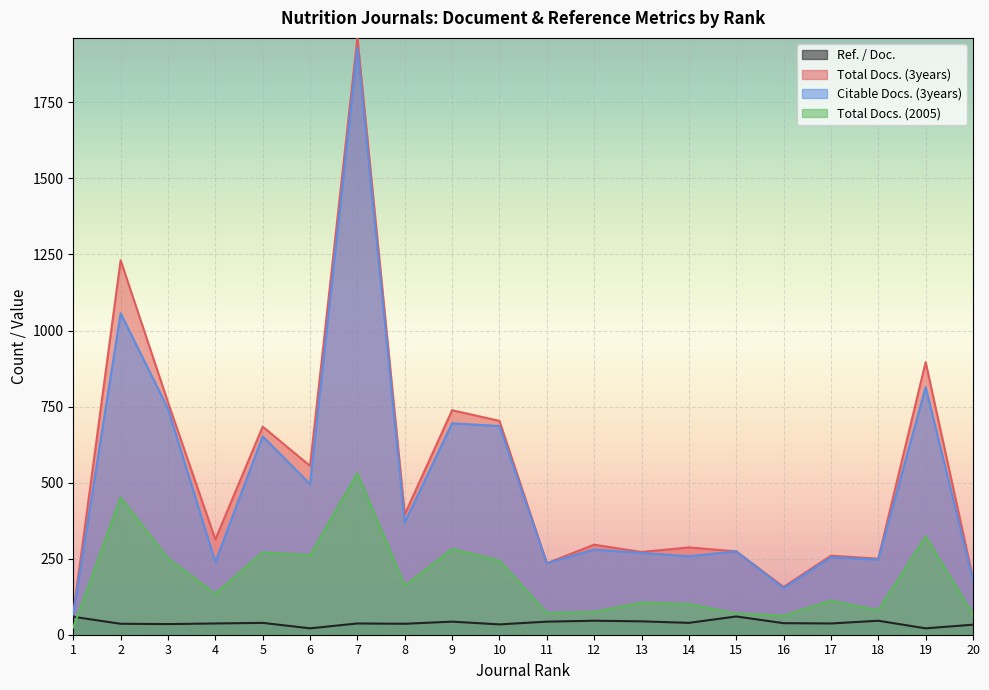

Reading left to right, extract all data points from this chart.

Ref. / Doc.: 1=59	2=36	3=35	4=37	5=39	6=21	7=37	8=36	9=43	10=34	11=43	12=46	13=44	14=39	15=60	16=38	17=37	18=46	19=21	20=33
Total Docs. (3years): 1=70	2=1231	3=764	4=313	5=684	6=555	7=1962	8=396	9=738	10=703	11=235	12=296	13=272	14=287	15=274	16=157	17=260	18=250	19=896	20=185
Citable Docs. (3years): 1=67	2=1057	3=743	4=239	5=652	6=495	7=1929	8=369	9=695	10=686	11=235	12=280	13=269	14=258	15=274	16=153	17=255	18=247	19=814	20=179
Total Docs. (2005): 1=24	2=451	3=251	4=135	5=271	6=261	7=531	8=161	9=282	10=243	11=72	12=75	13=106	14=101	15=70	16=63	17=112	18=80	19=323	20=67